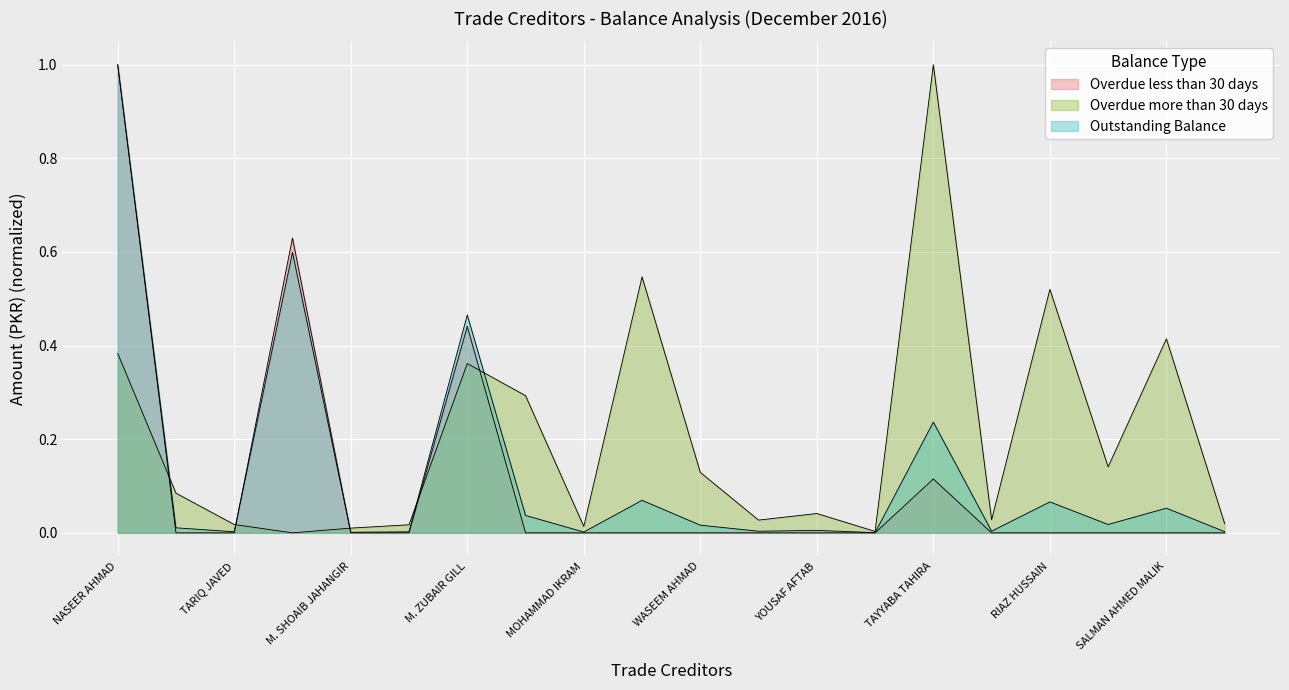

What is the sum of all Overdue less than 30 days values?

2.2